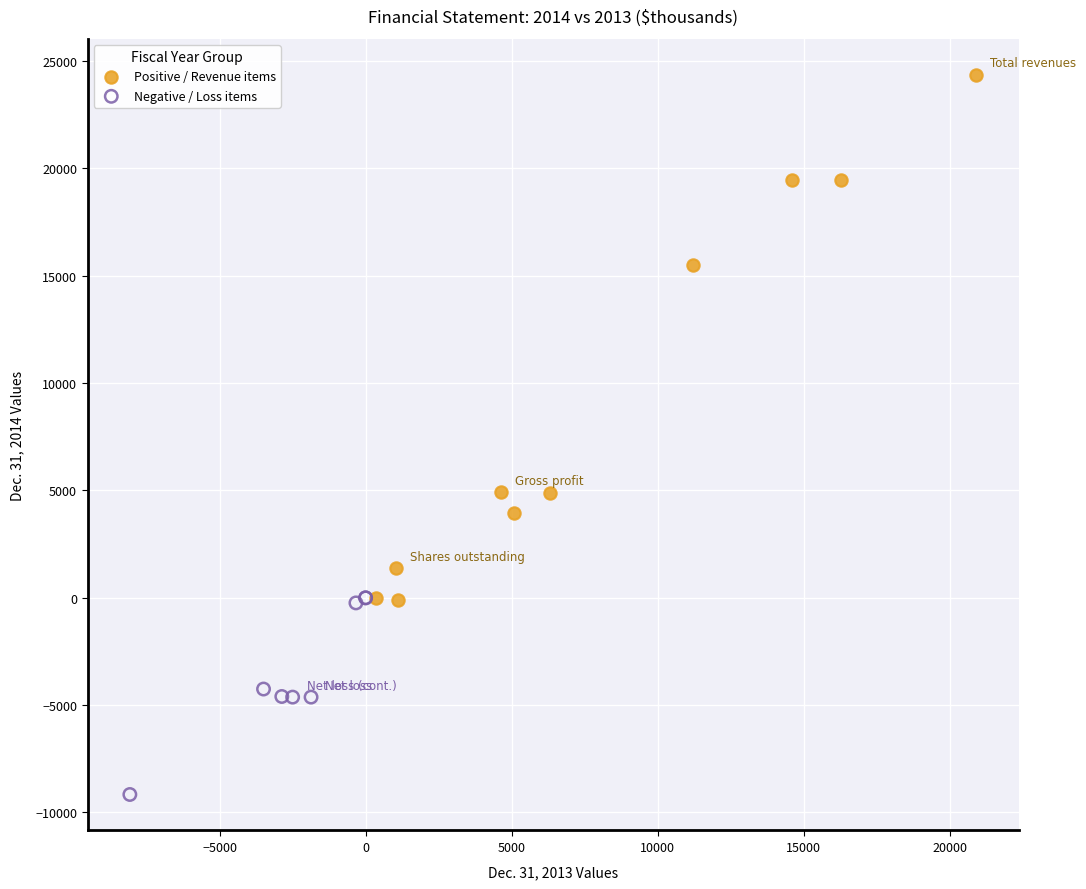

What are all the series names shown in the legend?

Positive / Revenue items, Negative / Loss items